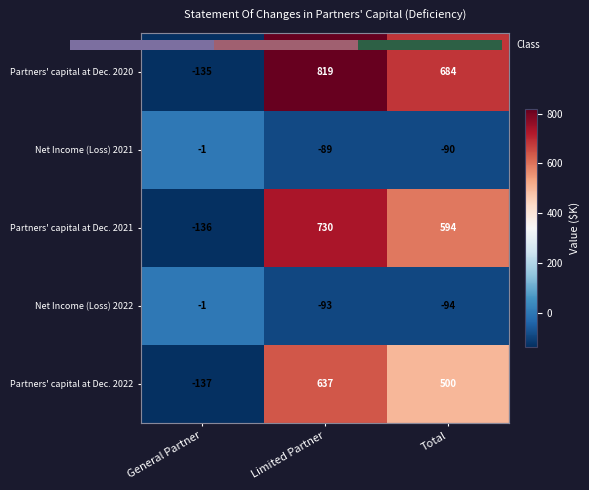

Is it true that Partners' capital at Dec. 2021 equals 293 at Limited Partner?

False